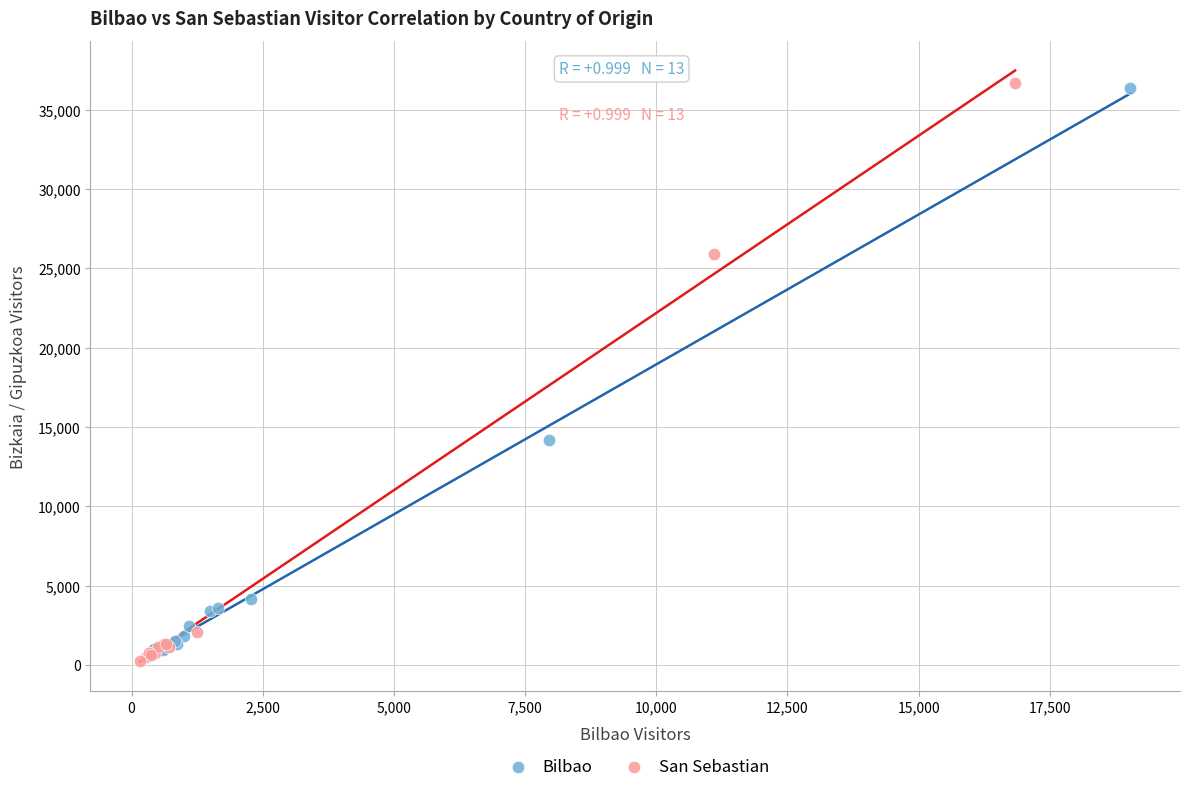

What are all the series names shown in the legend?

Bilbao, San Sebastian